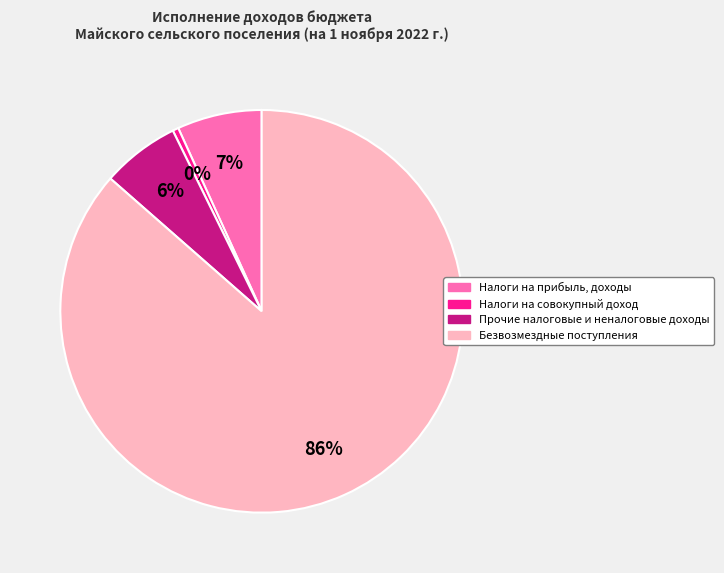

Combined, do Налоги на прибыль, доходы and Безвозмездные поступления account for over 50%?

Yes